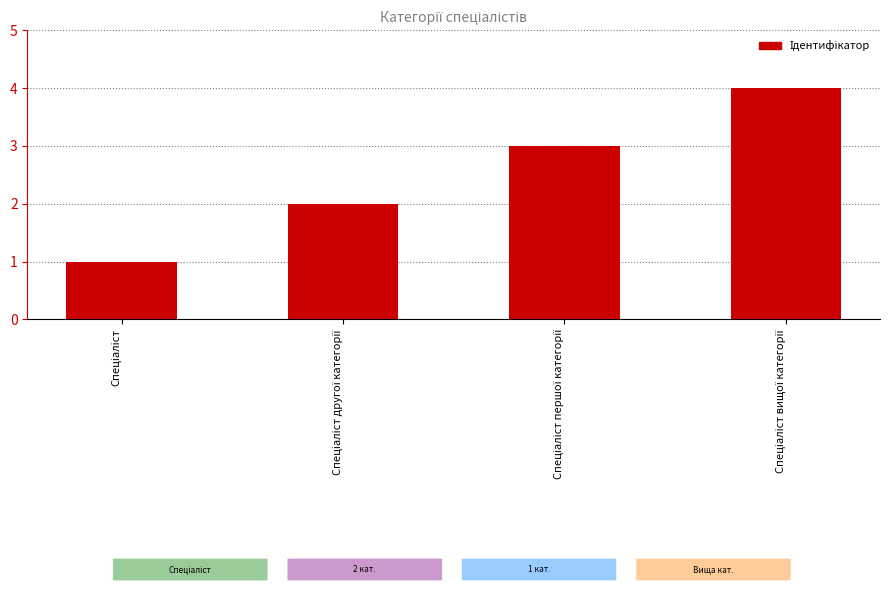

What is the difference between the maximum and minimum values?

3